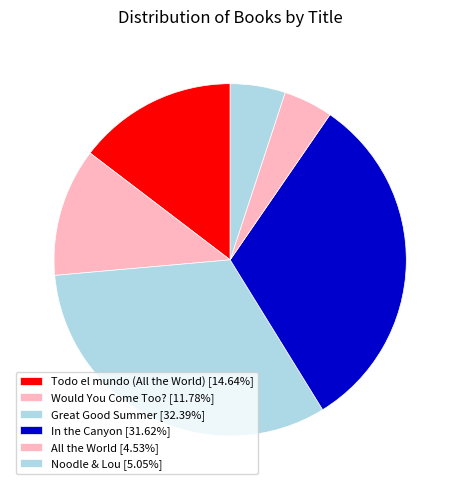

Which has a higher value, In the Canyon or Todo el mundo (All the World)?

In the Canyon